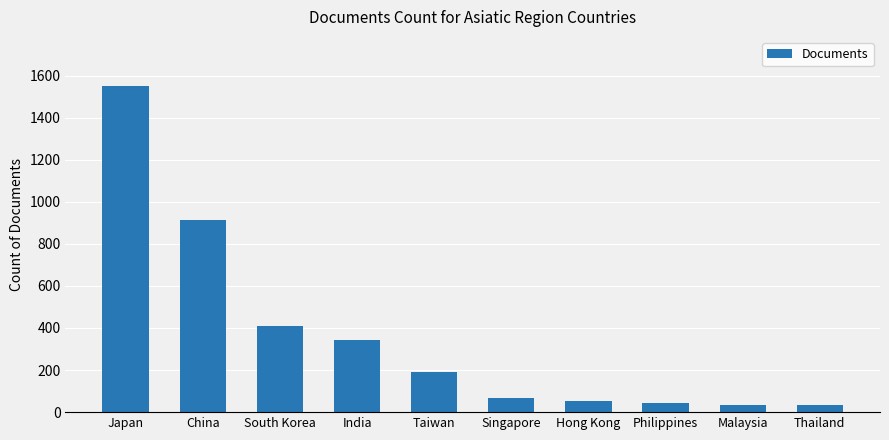

What is the maximum value shown in the chart?

1551